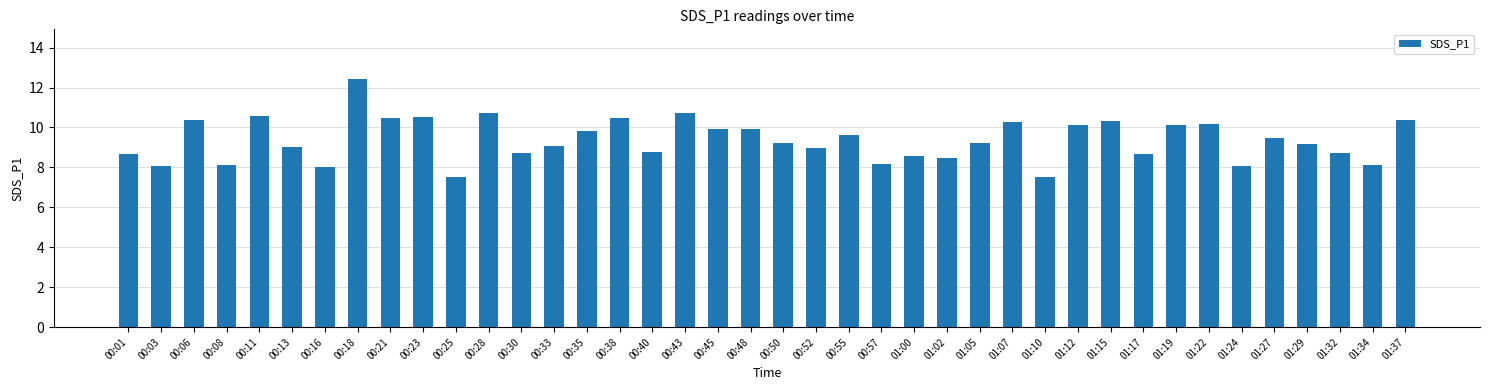

What is the difference between the maximum and minimum values?

4.9